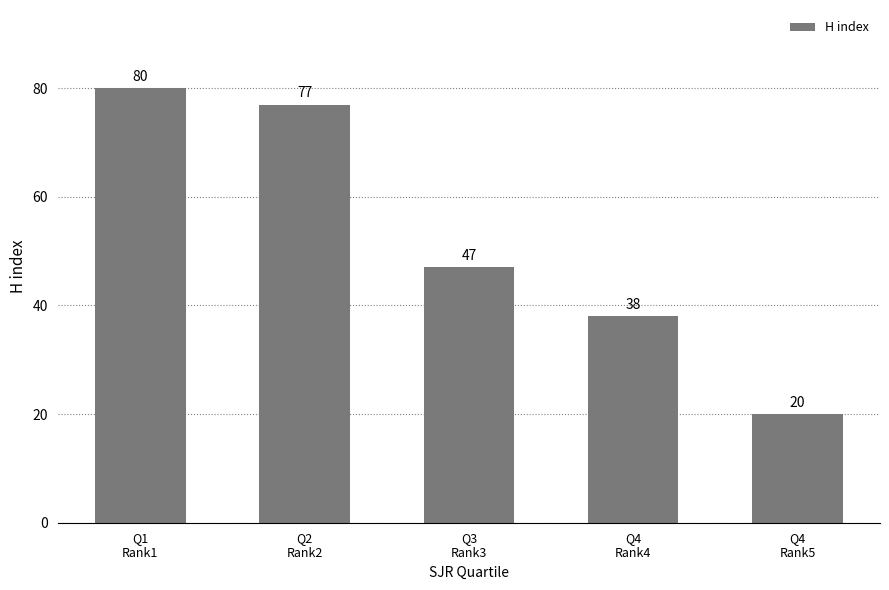

Approximately how many times larger is the value at Q4
Rank5 compared to Q4
Rank4?

0.5